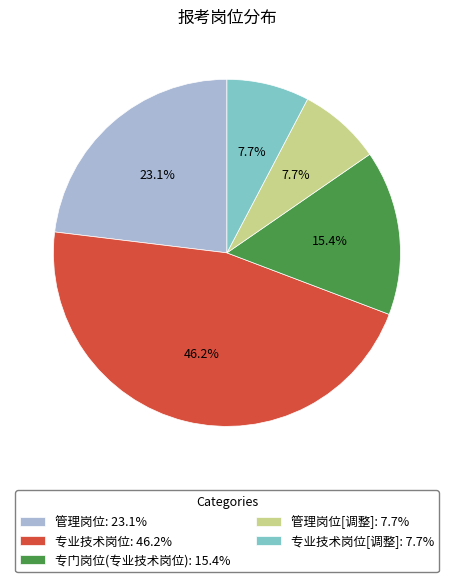

Is there any slice that represents more than half of the pie?

No